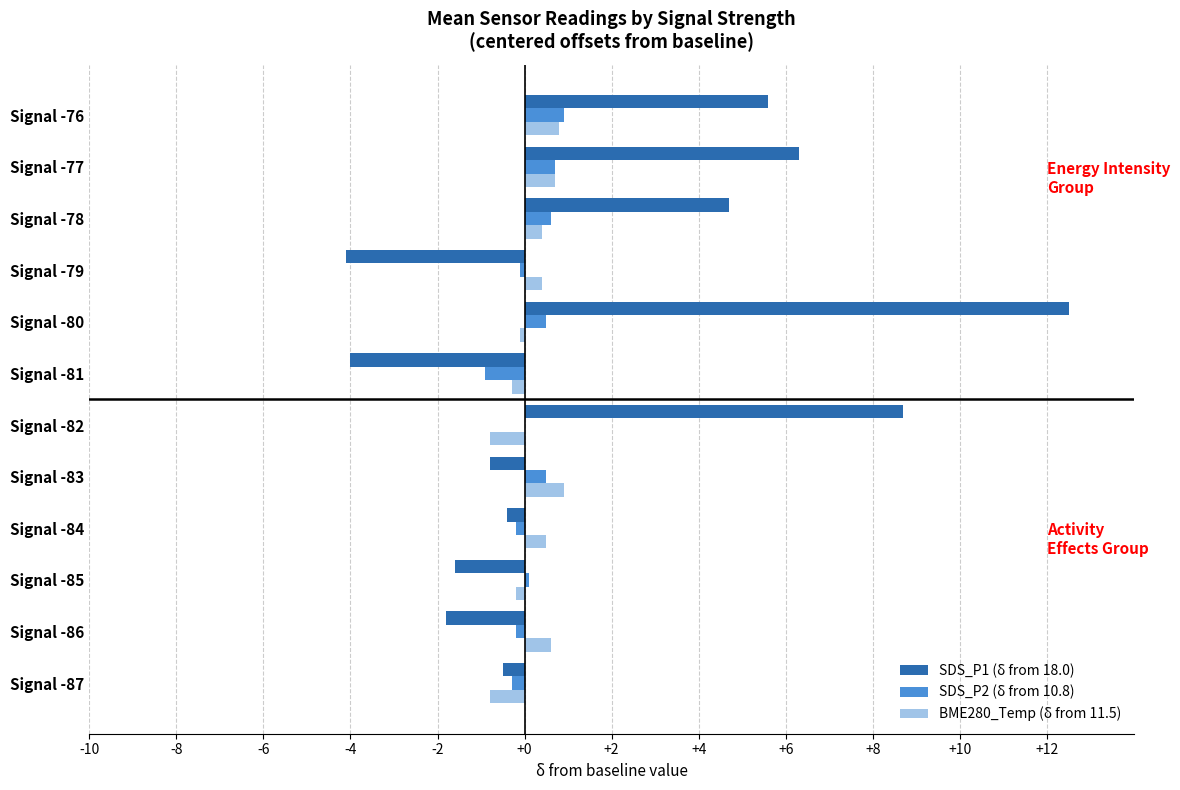

The SDS_P1 (δ from 18.0) series shows -1.7 at Signal -79. True or false?

False